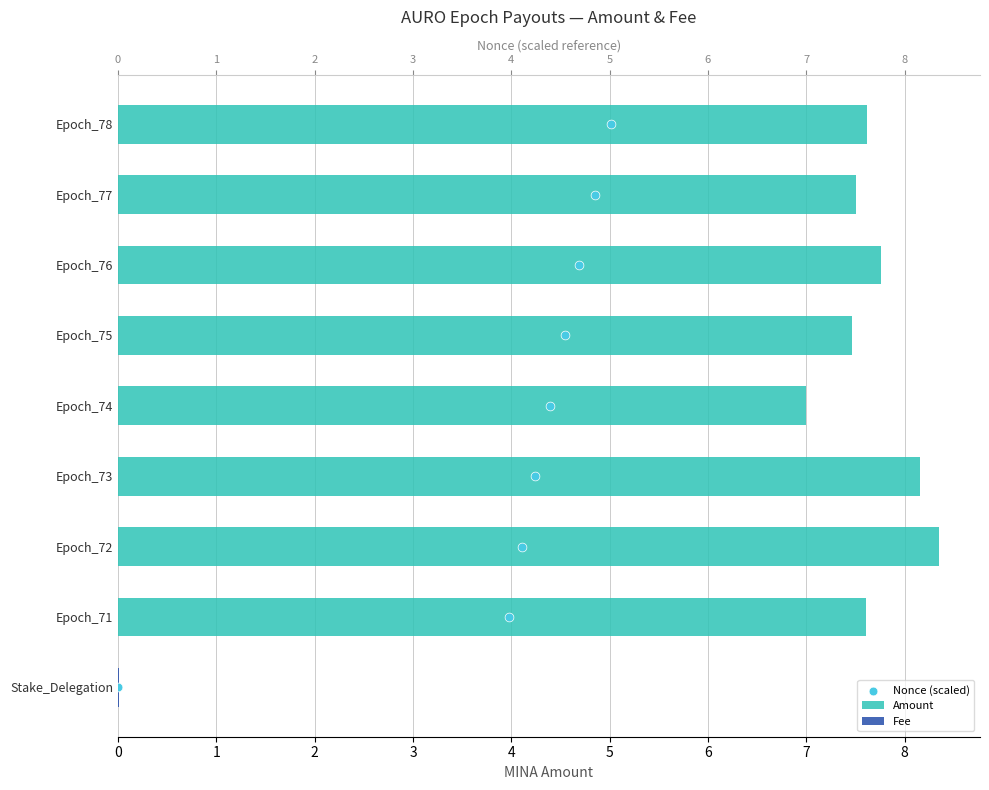

Which series contains the highest Y value?

Amount